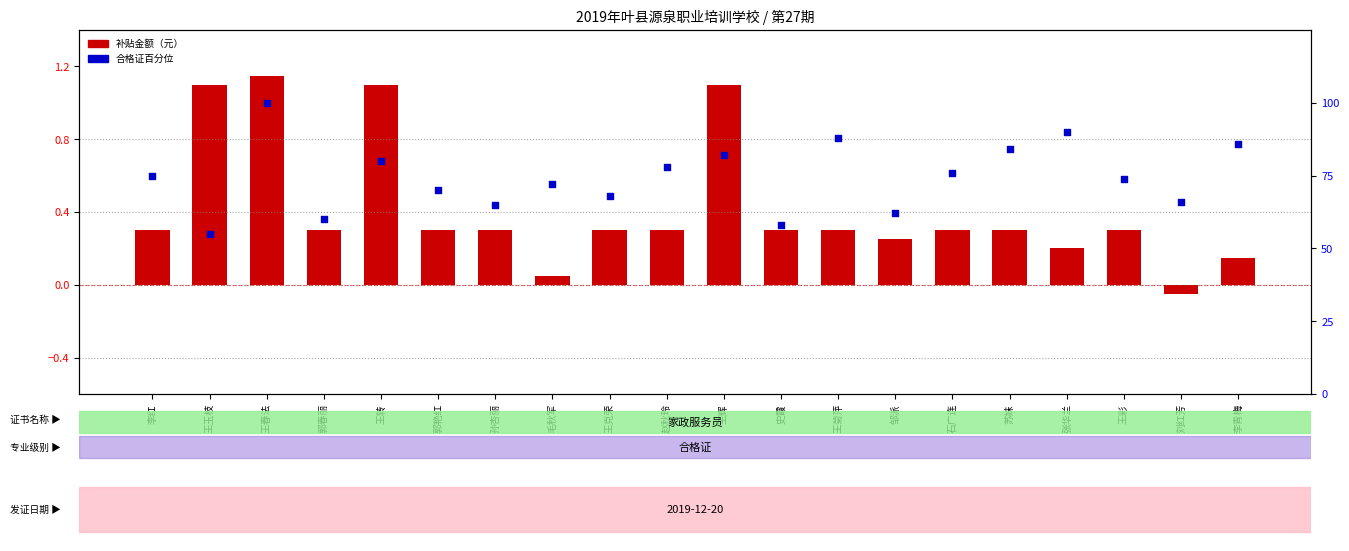

What are all the series names shown in the legend?

补贴金额（元）, 专业级别（合格证）